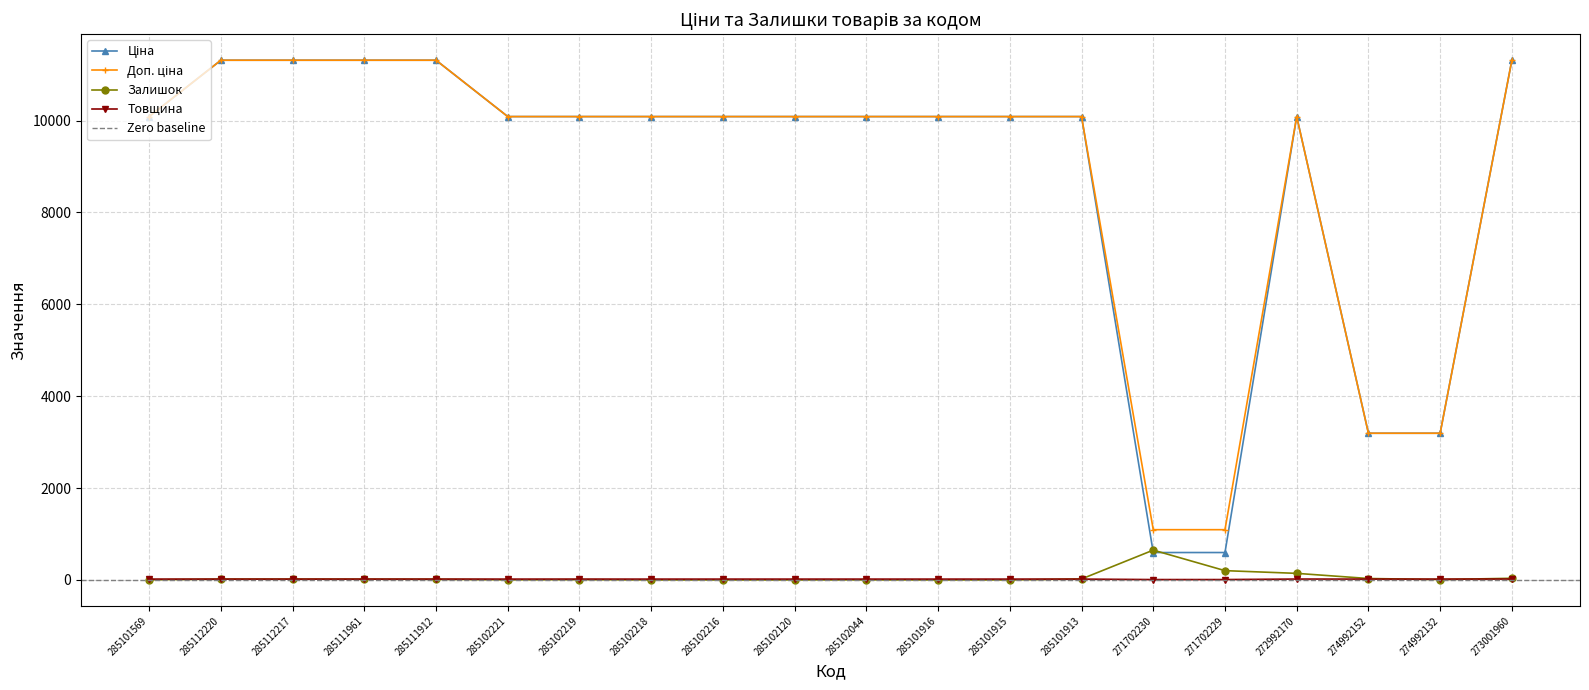

Reading right to left, transcribe all the data shown in this chart.

Ціна: 11312.5	3193.0	3193.0	10085.8	596.5	596.5	10085.8	10085.8	10085.8	10085.8	10085.8	10085.8	10085.8	10085.8	10085.8	11312.5	11312.5	11312.5	11312.5	10085.8
Доп. ціна: 11312.5	3193.0	3193.0	10085.8	1093.7	1093.7	10085.8	10085.8	10085.8	10085.8	10085.8	10085.8	10085.8	10085.8	10085.8	11312.5	11312.5	11312.5	11312.5	10085.8
Залишок: 36.0	8.0	31.0	143.0	202.0	649.0	21.0	0.0	0.0	1.0	0.0	0.0	0.0	7.0	2.0	14.0	16.0	17.0	17.0	4.0
Товщина: 19.0	18.0	18.0	19.0	8.0	8.0	18.0	18.0	18.0	18.0	18.0	18.0	18.0	18.0	18.0	18.0	18.0	18.0	18.0	18.0